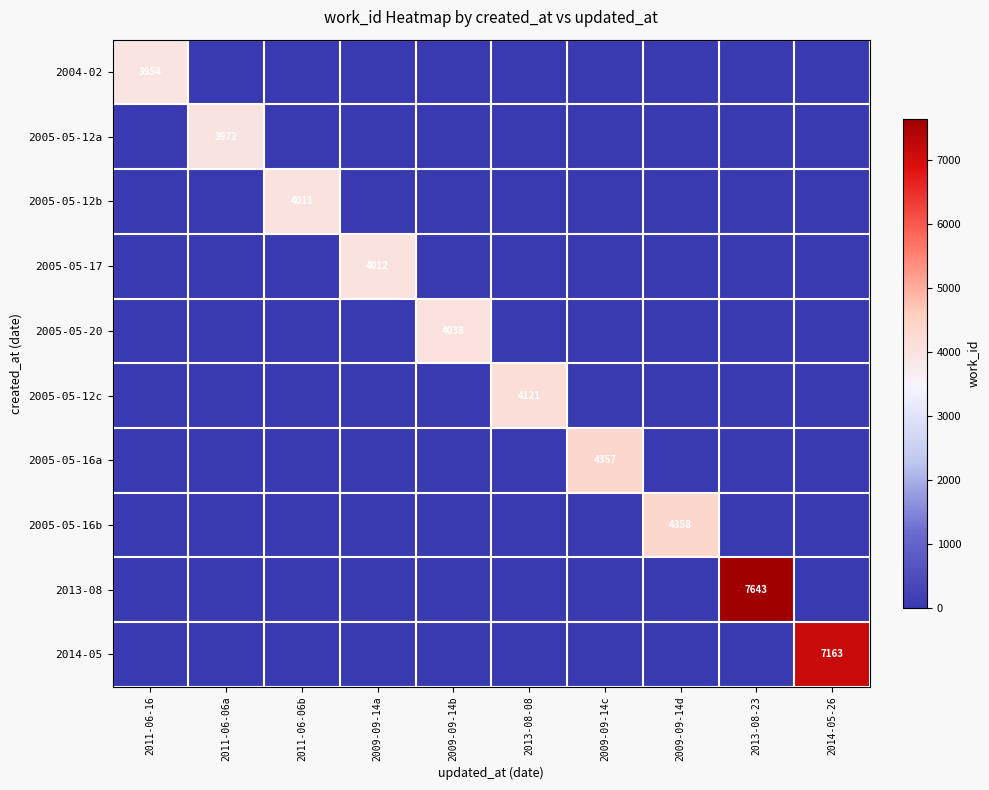

The value of 2005-05-16a at 2009-09-14c is 2422. True or false?

False